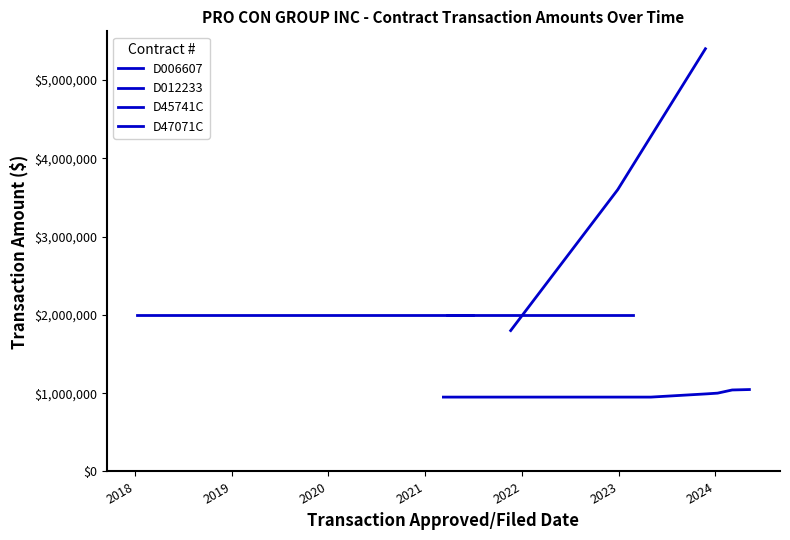

What is the maximum value shown in the chart?

5400000